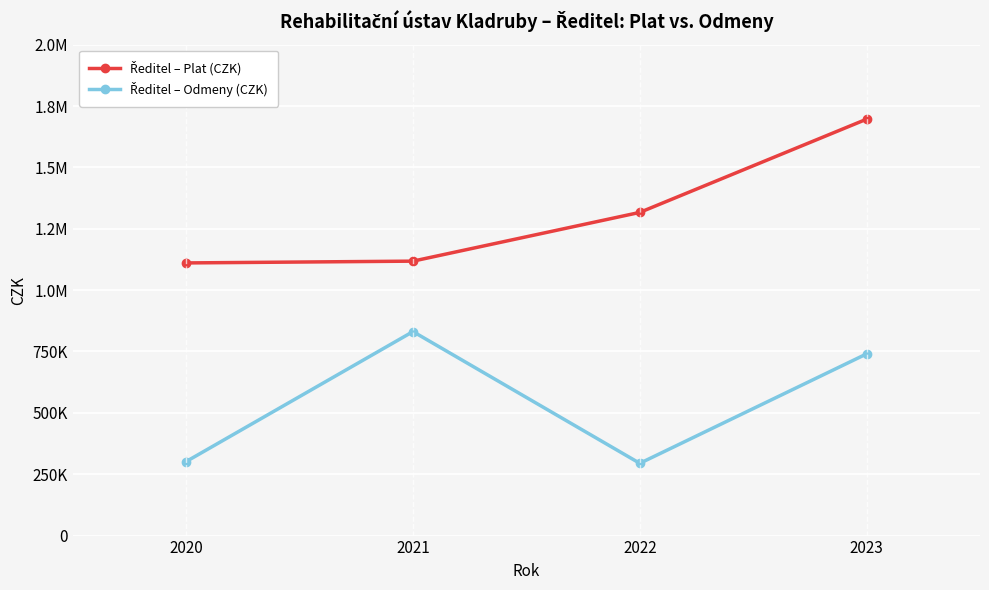

Is it true that Ředitel – Odmeny (CZK) equals 436420 at 2020?

False